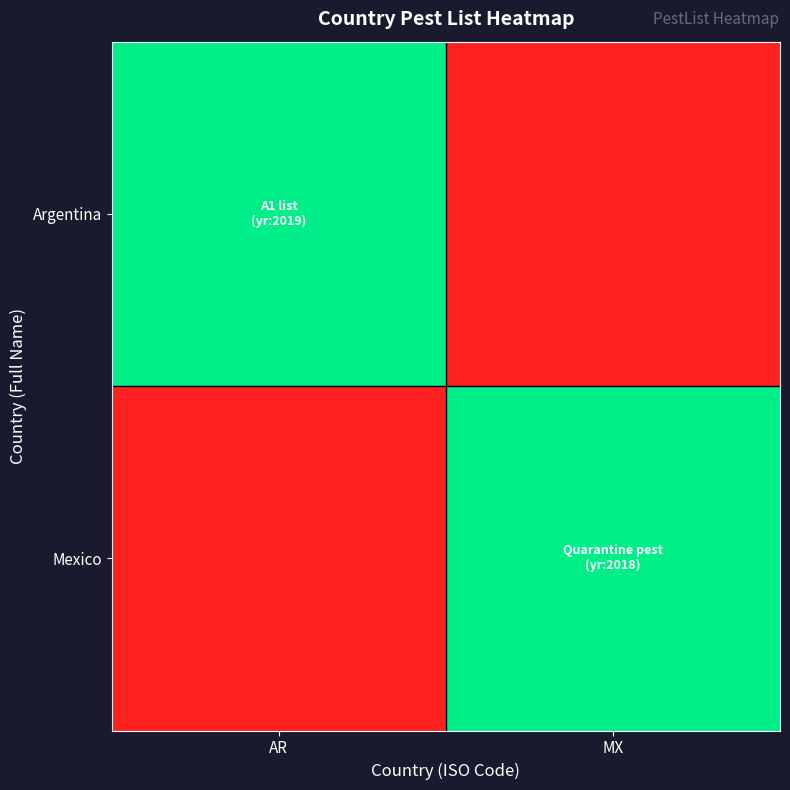

Between MX and AR, which is larger?

AR